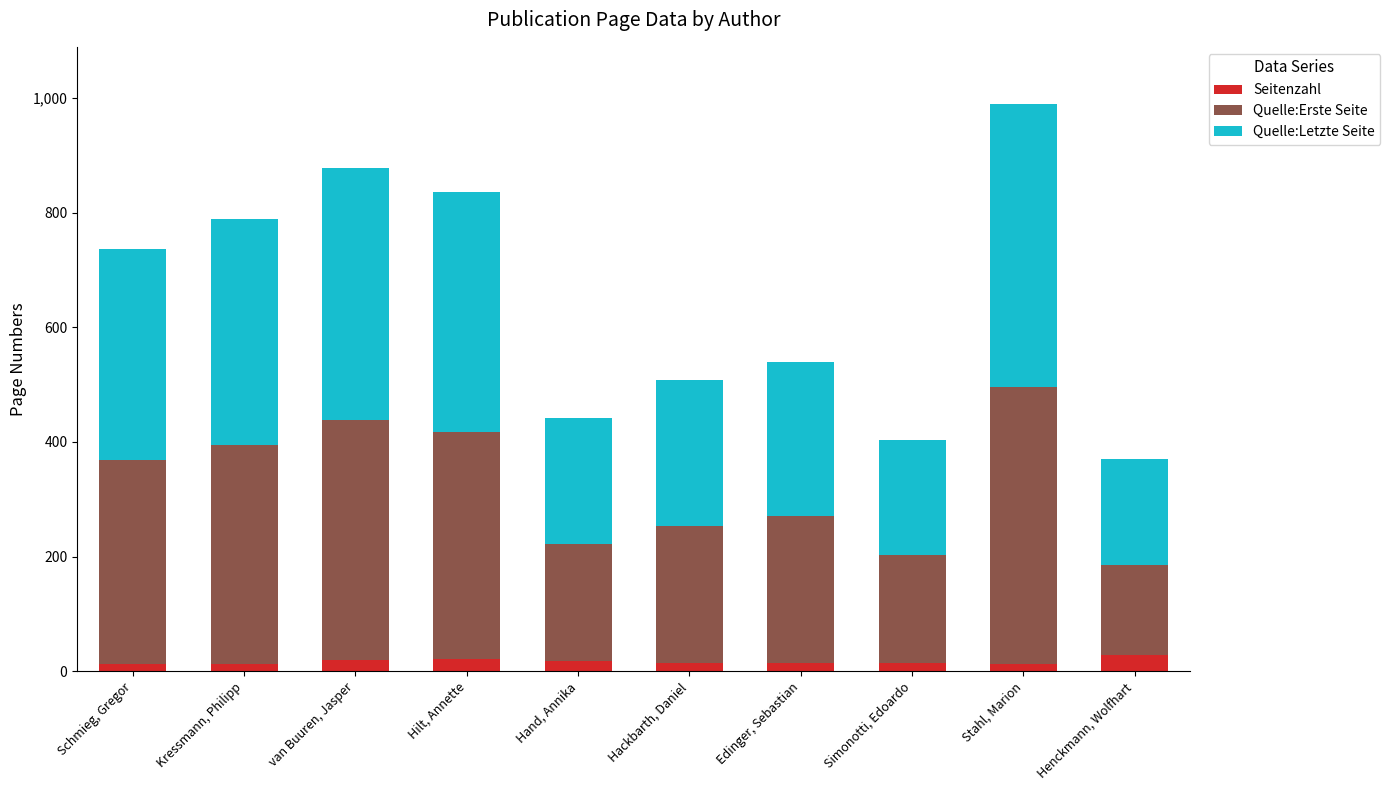

What is the average value of the Seitenzahl series?

17